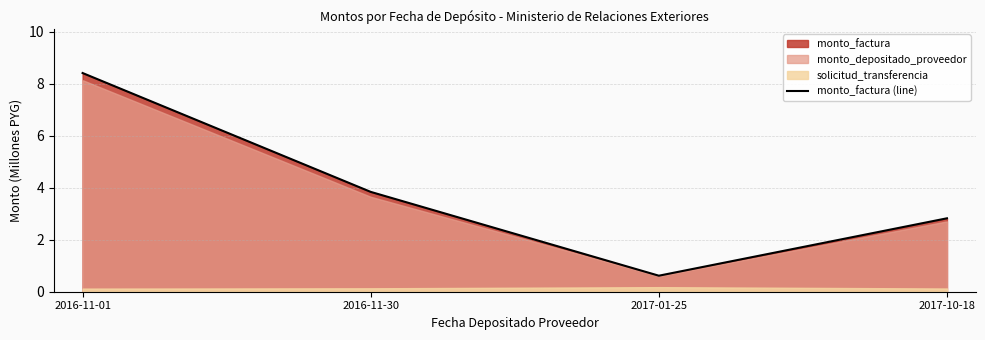

Where is the first local minimum?

2017-01-25